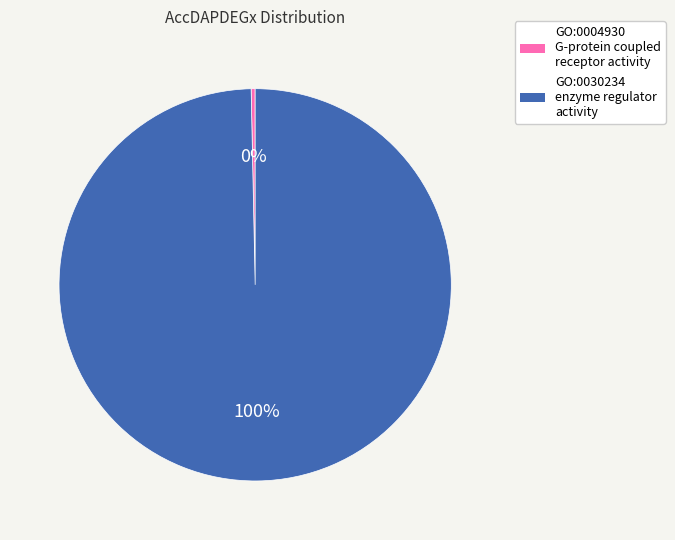

To the nearest percent, what is the combined percentage of GO:0030234 enzyme regulator activity and GO:0004930 G-protein coupled receptor activity?

100%